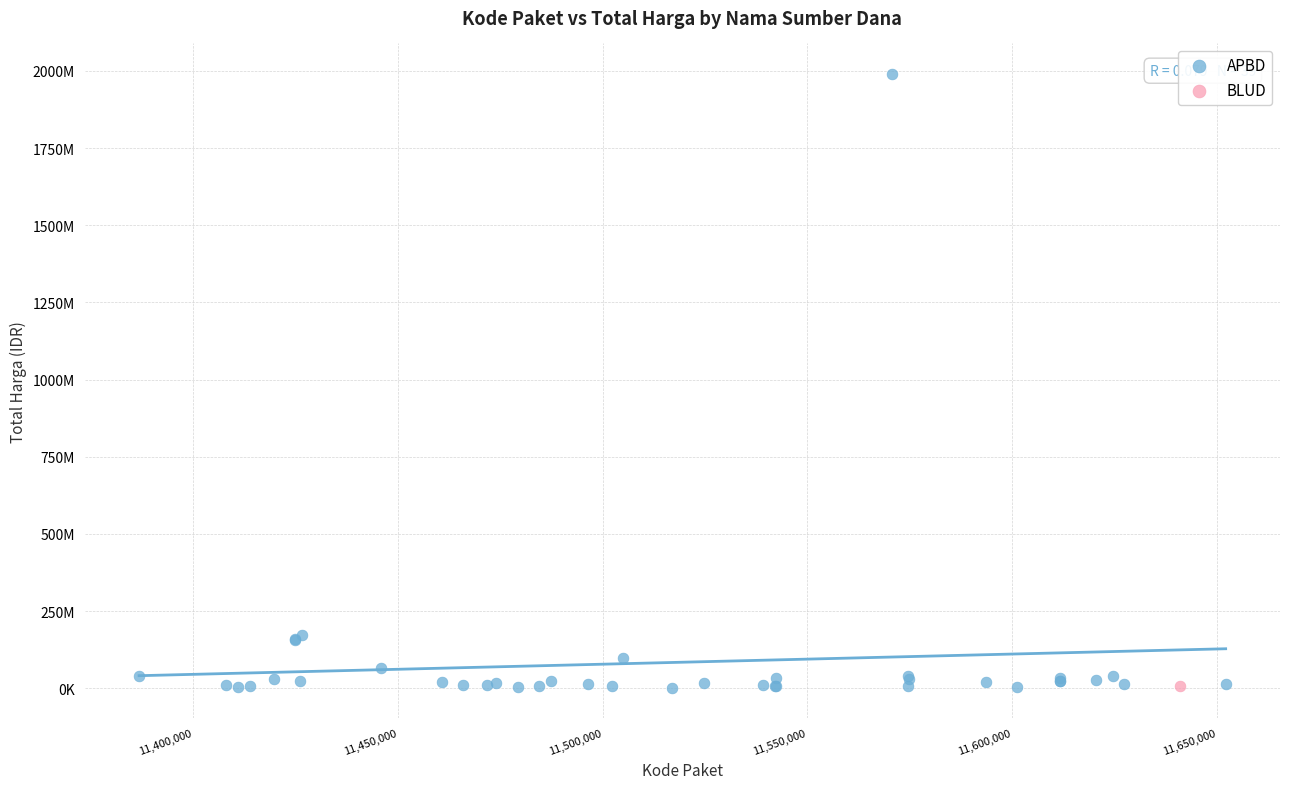

What are all the series names shown in the legend?

APBD, BLUD